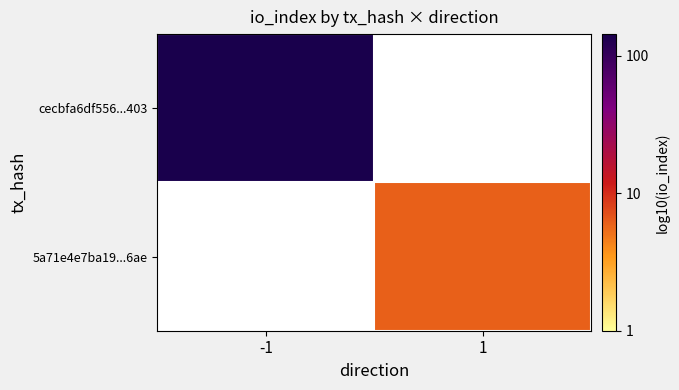

Between -1 and 1, which is larger?

-1